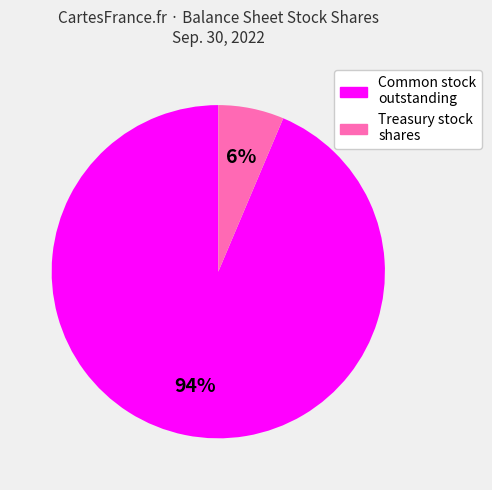

Is there any slice that represents more than half of the pie?

Yes